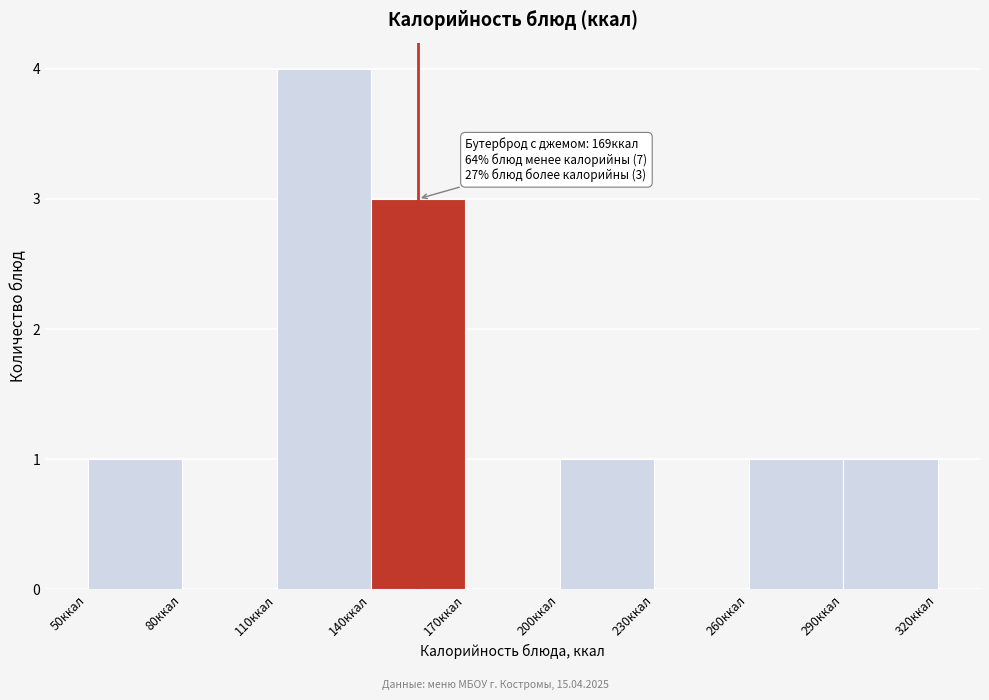

Which range on the x-axis has the tallest bar?

110 to 140